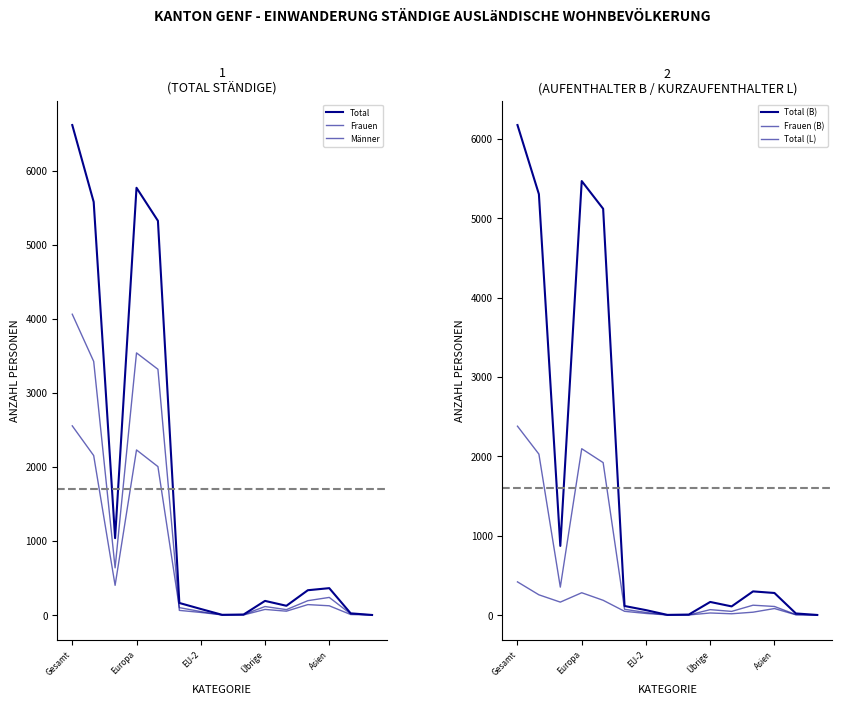

Reading left to right, what are all the values shown in this chart?

Total: 6615	5577	1038	5768	5322	163	82	3	7	191	125	335	363	23	1
Frauen: 2554	2153	401	2229	2004	100	47	1	1	76	52	141	125	7	0
Männer: 4061	3424	637	3539	3318	63	35	2	6	115	73	194	238	16	1
Total (B): 6175	5304	871	5469	5120	114	62	2	6	165	109	298	278	20	1
Frauen (B): 2380	2028	352	2096	1921	72	33	1	1	68	46	124	108	6	0
Total (L): 418	255	163	281	186	47	20	1	1	26	16	36	82	3	0